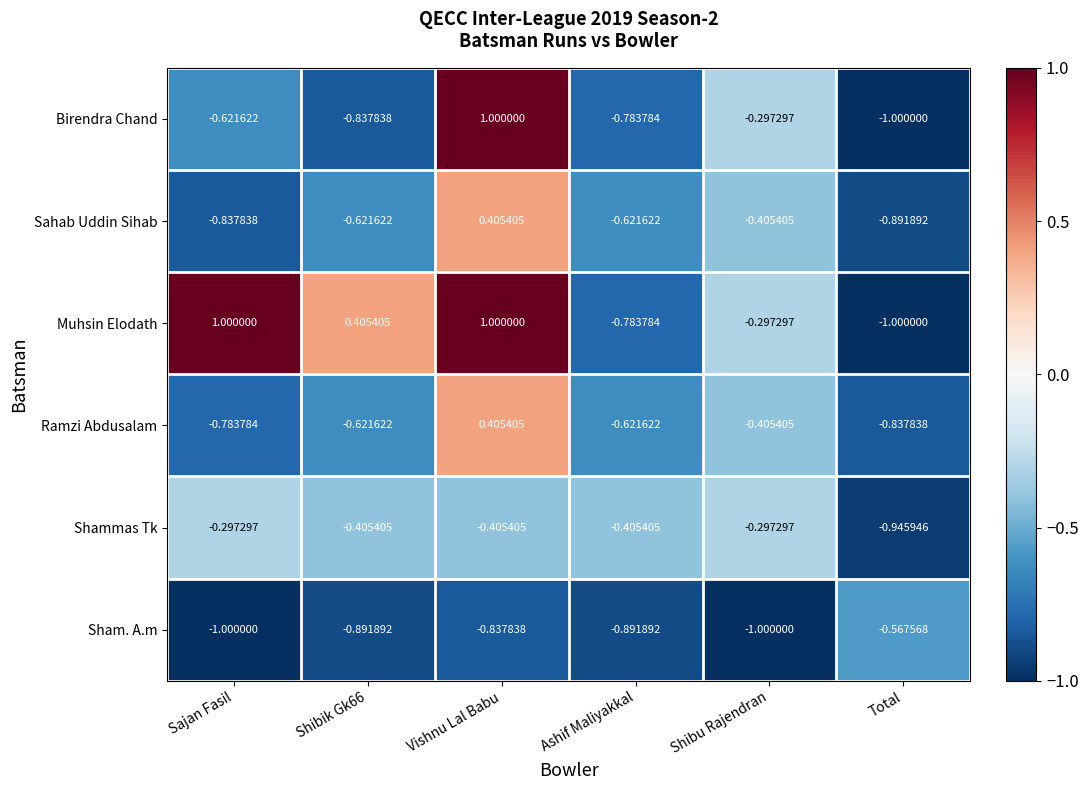

Which series has the largest total across all categories?

Muhsin Elodath